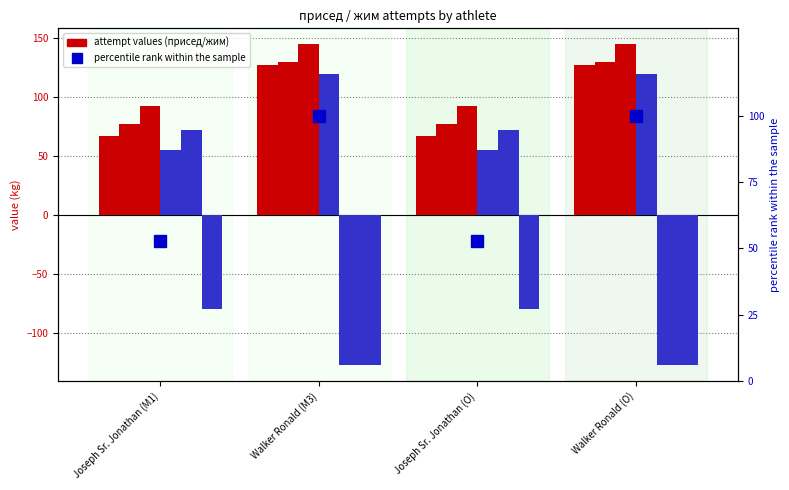

At Joseph Sr. Jonathan (M1), list the series in order from smallest to largest.

жим_3, жим_1, присед_1, жим_2, присед_2, присед_3